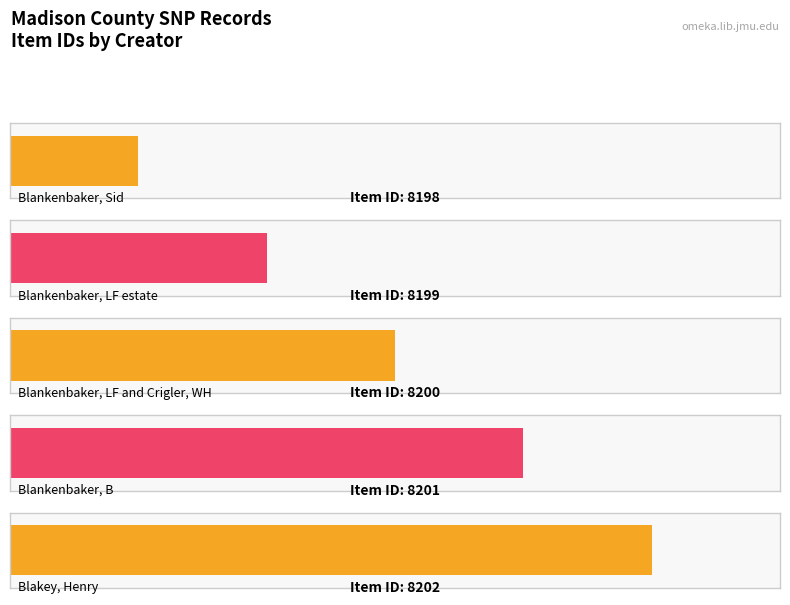

Reading right to left, extract all data points from this chart.

Blakey, Henry=8202	Blankenbaker, B=8201	Blankenbaker, LF and Crigler, WH=8200	Blankenbaker, LF estate=8199	Blankenbaker, Sid=8198